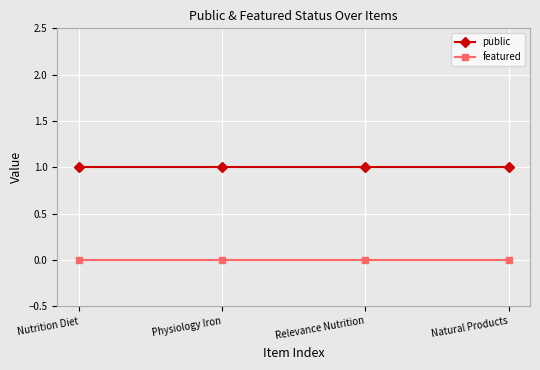

Reading right to left, extract all data points from this chart.

public: Natural Products=1	Relevance Nutrition=1	Physiology Iron=1	Nutrition Diet=1
featured: Natural Products=0	Relevance Nutrition=0	Physiology Iron=0	Nutrition Diet=0